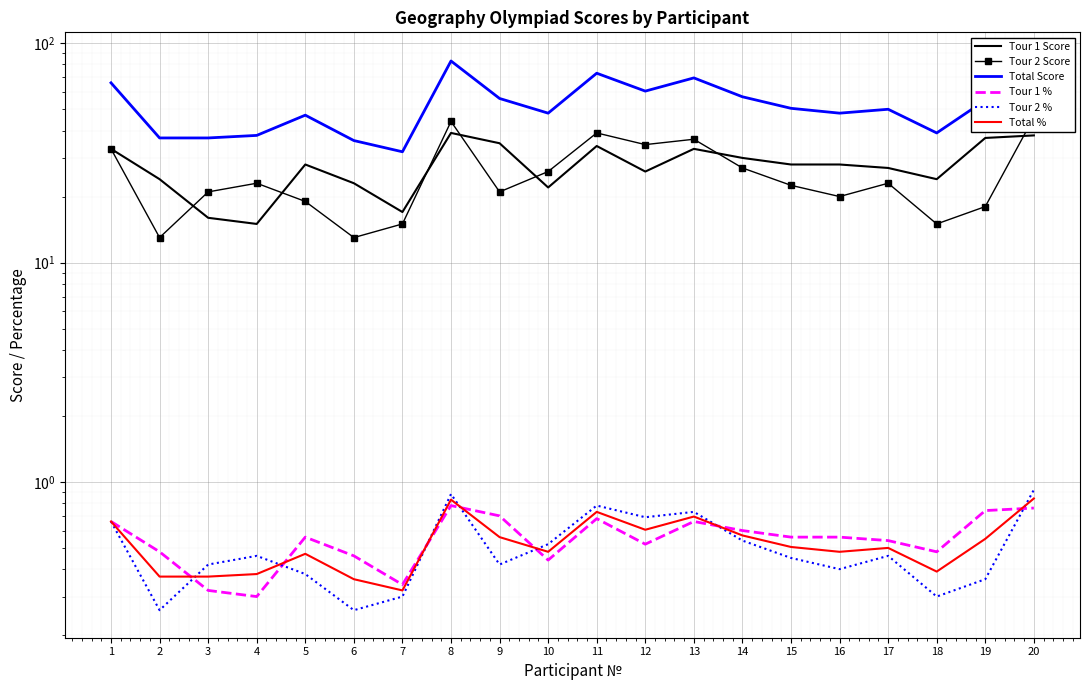

Which series has the largest total across all categories?

Total Score